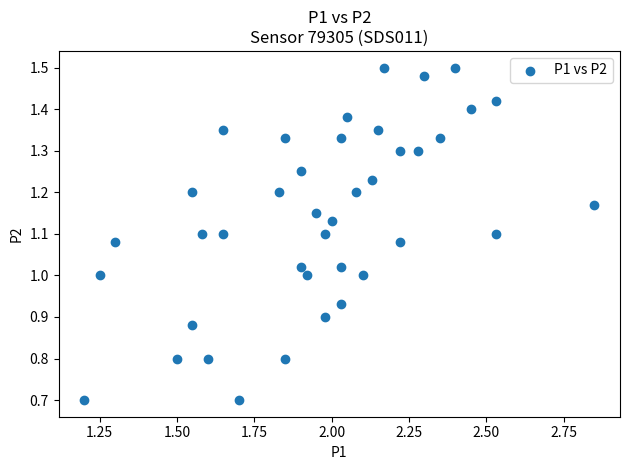

What is the range of X values (max minus min)?

1.7